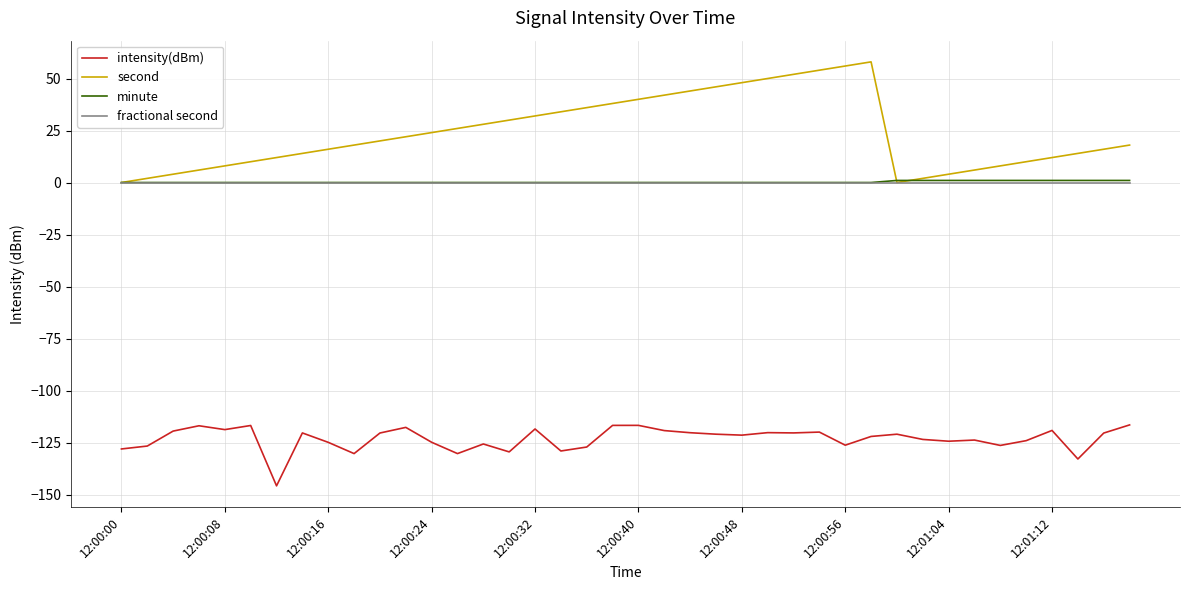

Which series has the largest range (max minus min)?

second